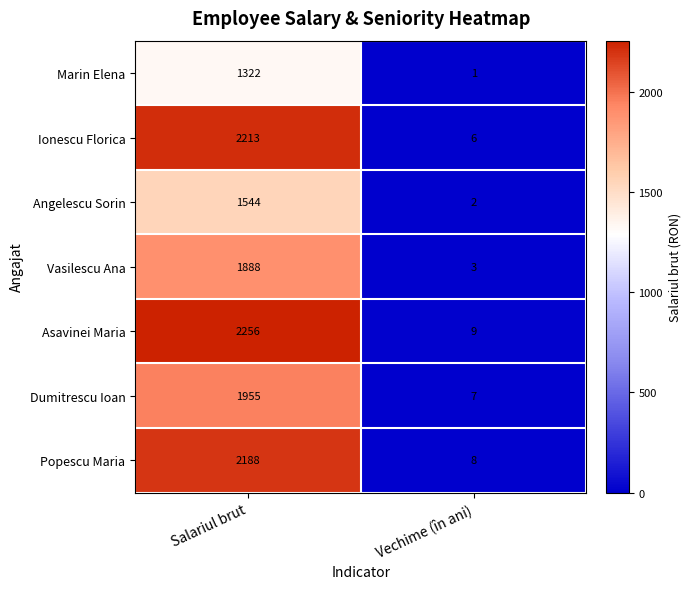

Is the value of Ionescu Florica at Salariul brut greater than the value of Marin Elena at Salariul brut?

Yes